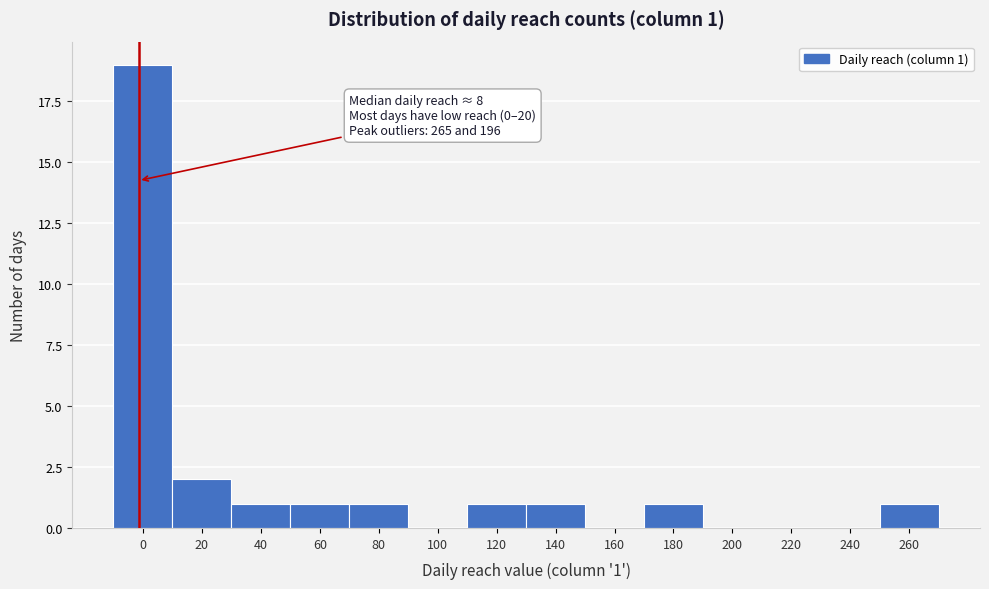

Reading left to right, extract all data points from this chart.

0=19	20=2	40=1	60=1	80=1	100=0	120=1	140=1	160=0	180=1	200=0	220=0	240=0	260=1